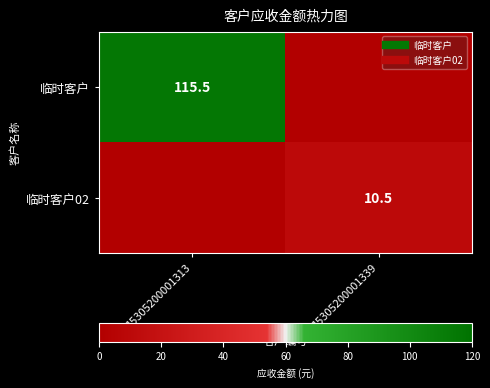

Which has a higher value, 15305200001313 or 15305200001339?

15305200001313